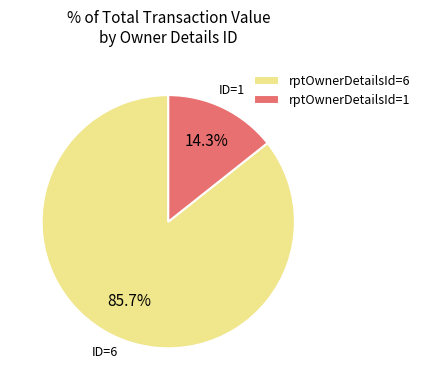

Which slice is the largest?

rptOwnerDetailsId=6